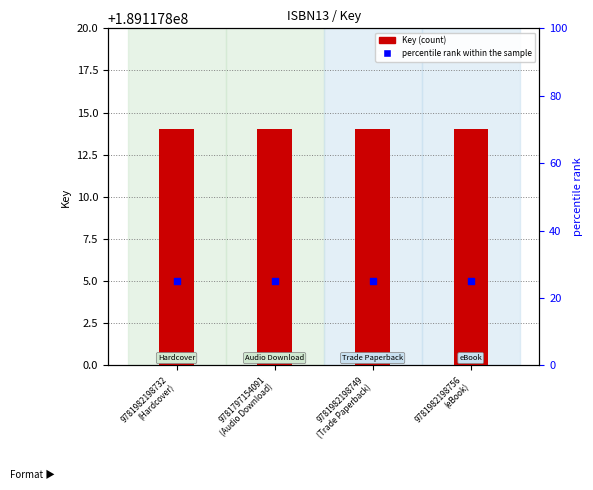

At which category is the sum across all series the highest?

9781982198732
(Hardcover)